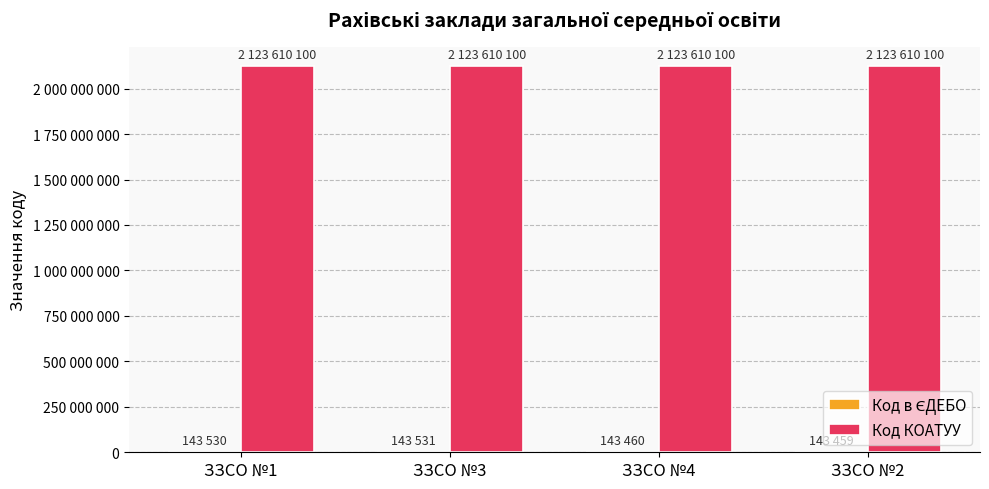

What is the total value across all series at ЗЗСО №3?

2123753631